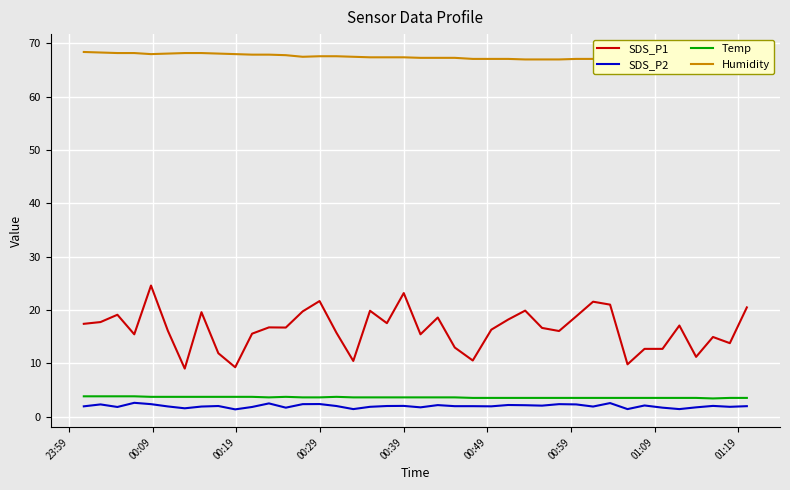

What is the maximum value shown in the chart?

68.4